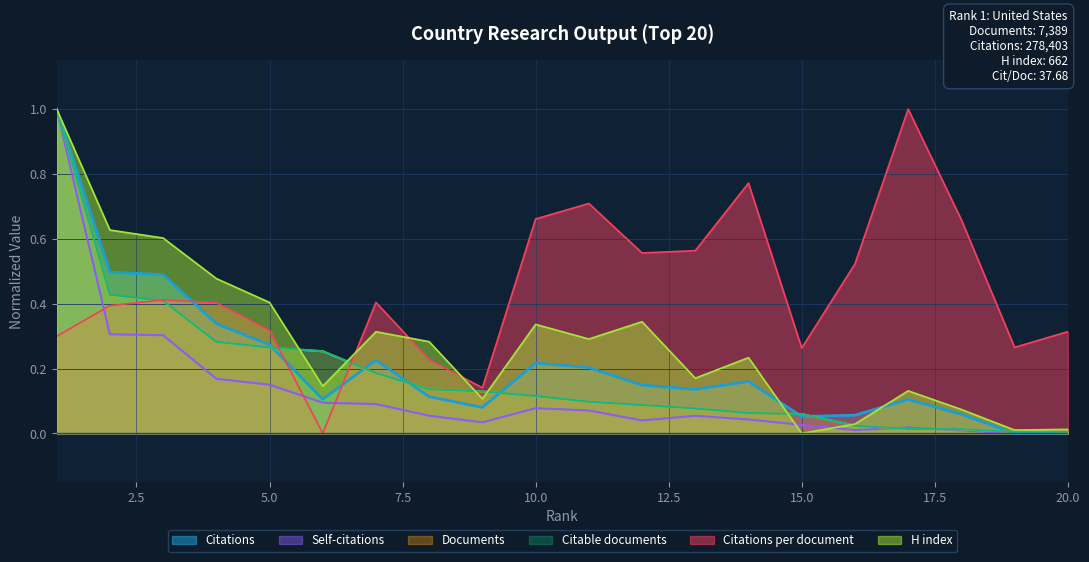

At which category does the chart reach its minimum across all series?

20